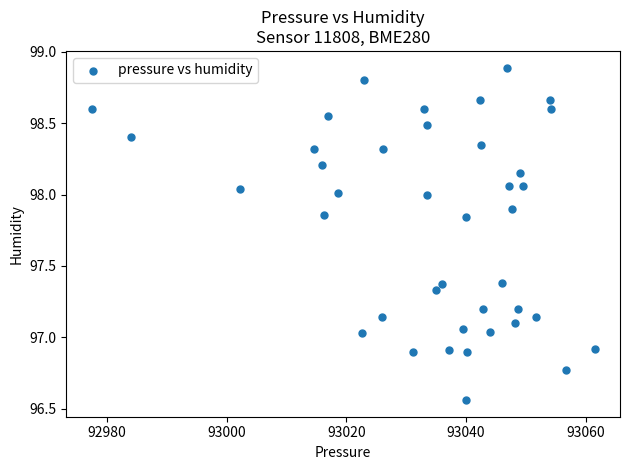

What is the range of X values (max minus min)?

84.1